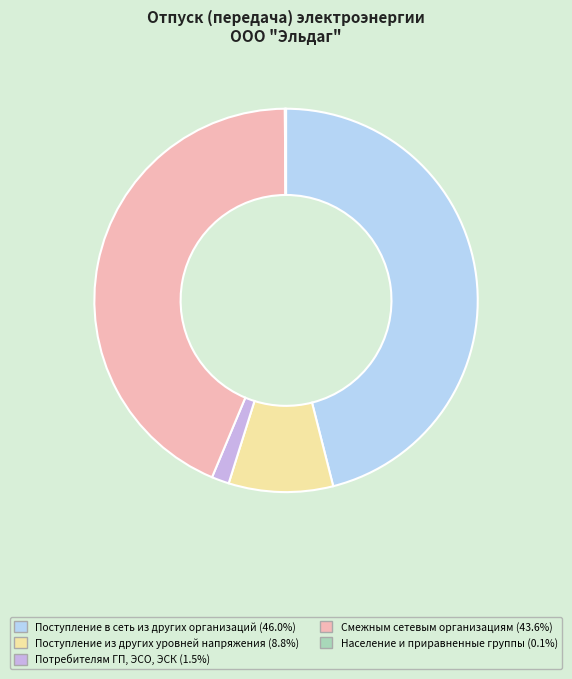

Is there any slice that represents more than half of the pie?

No